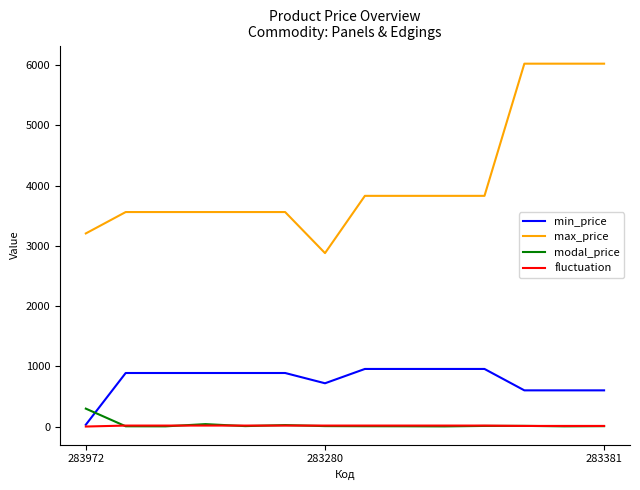

True or false: modal_price and min_price cross at least once.

True